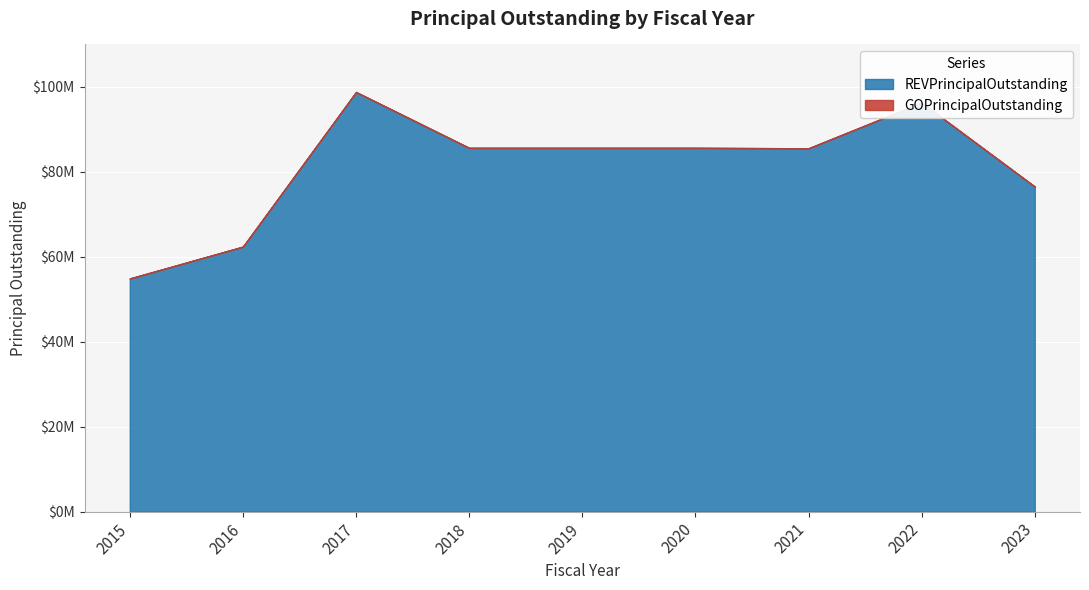

What is the approximate value of REVPrincipalOutstanding at 2018?

85650000.0